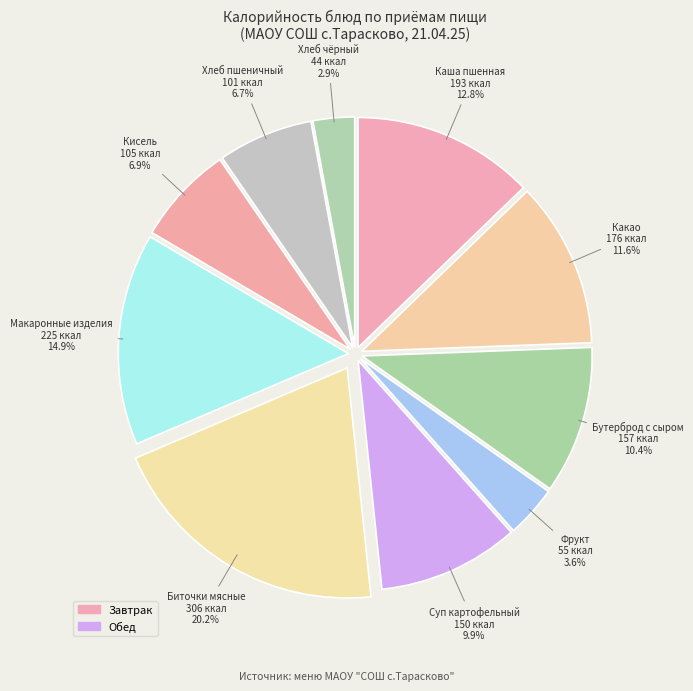

Which slice is the largest?

Биточки мясные